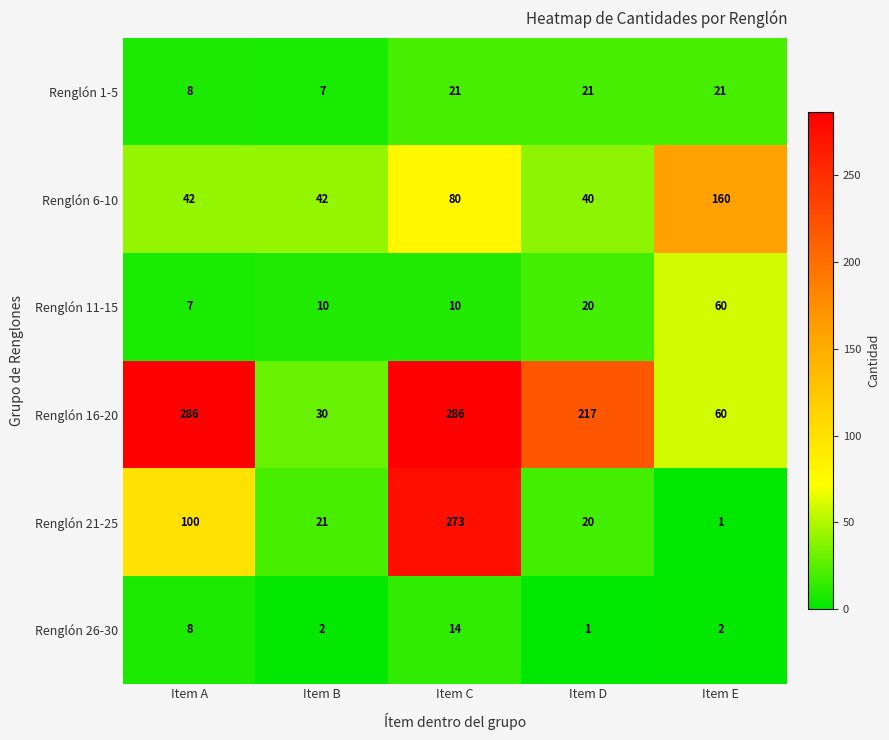

Which series has the largest total across all categories?

Renglón 16-20